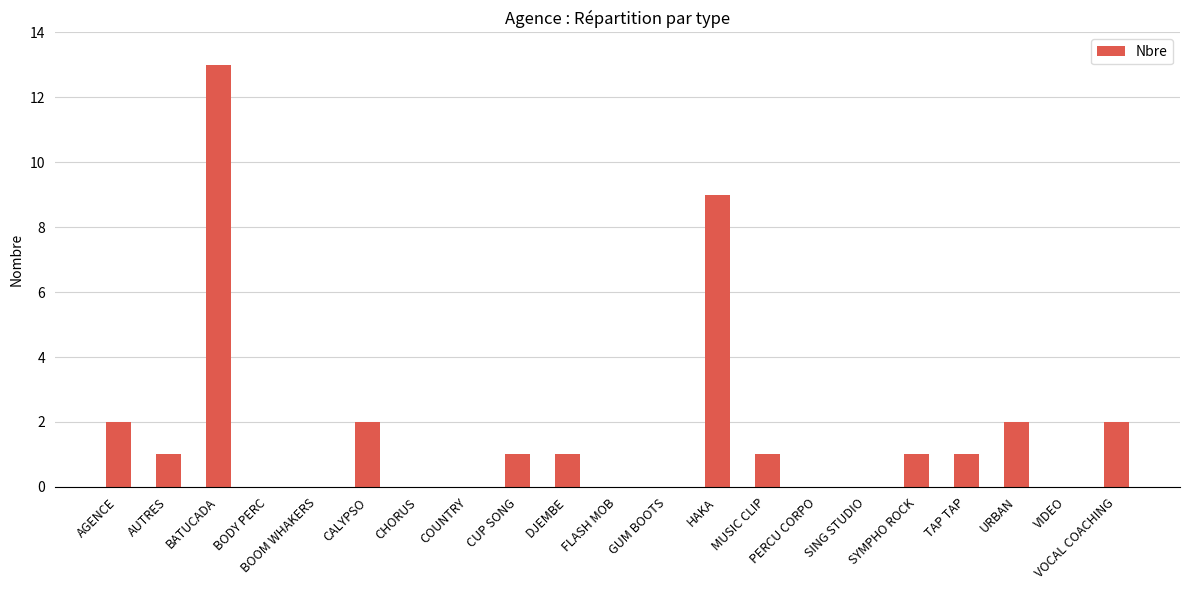

Is it true that the value at AUTRES is 1?

True